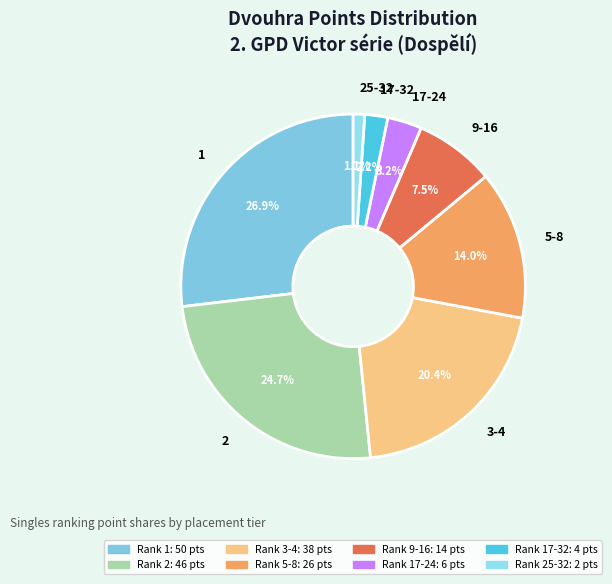

Does 2 account for over 50% of the chart?

No